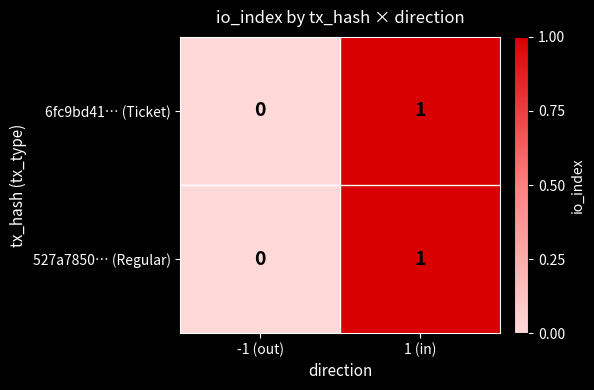

The value of 6fc9bd41… (Ticket) at -1 (out) is 0. True or false?

True